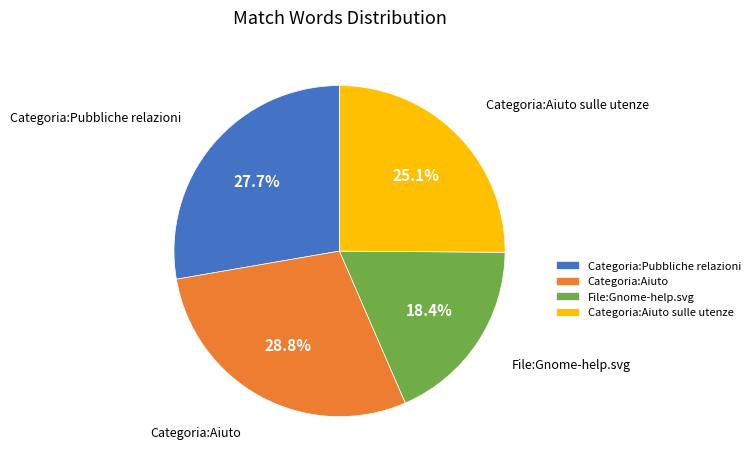

To the nearest percent, what is the difference between the largest and smallest slice percentages?

10%